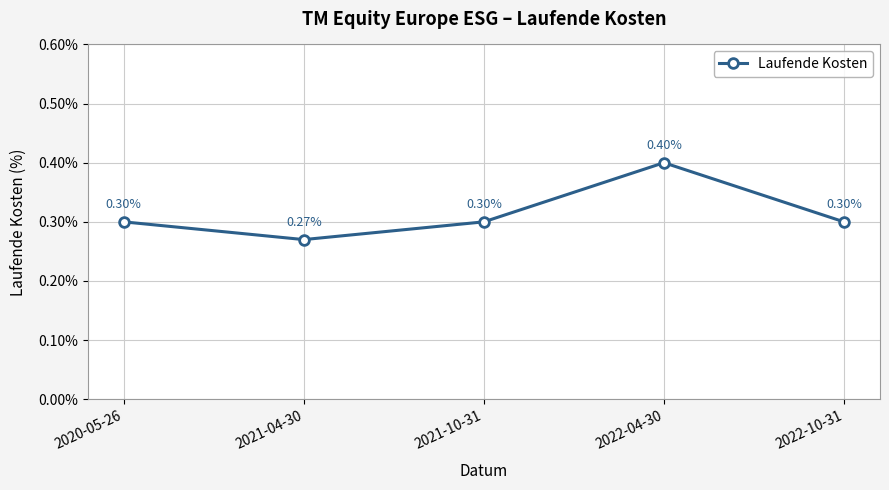

Which category has the highest value across all series?

2022-04-30